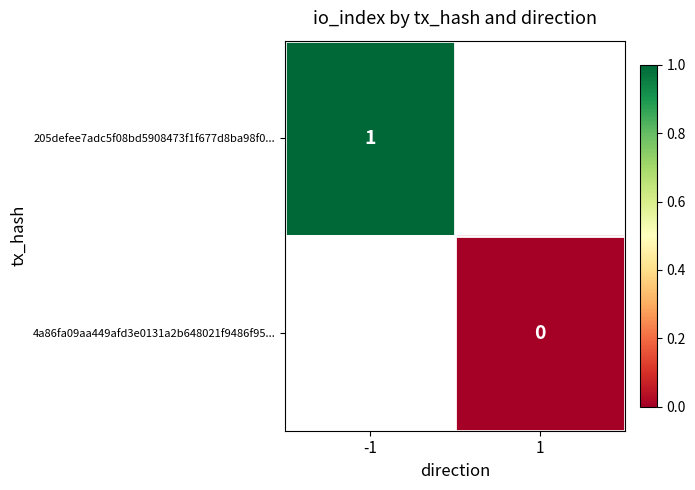

The value of 205defee7adc5f08bd5908473f1f677d8ba98f0... at -1 is 2. True or false?

False